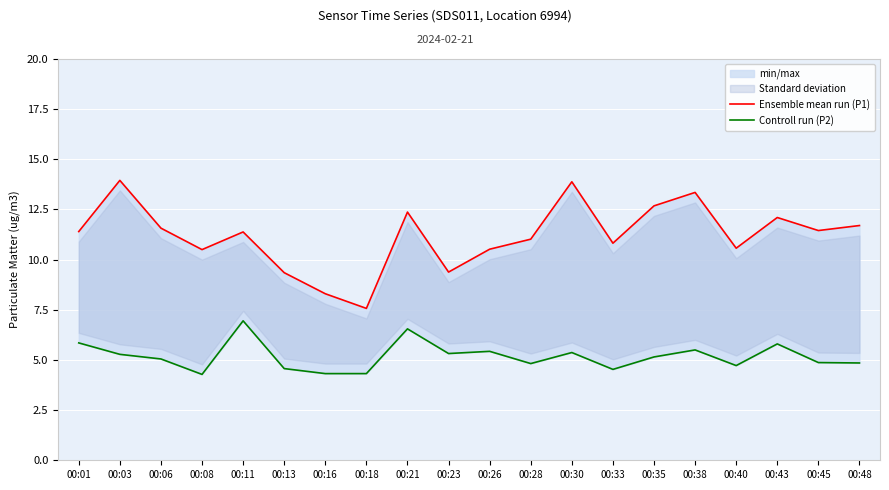

True or false: Ensemble mean run (P1) and Controll run (P2) cross at least once.

False